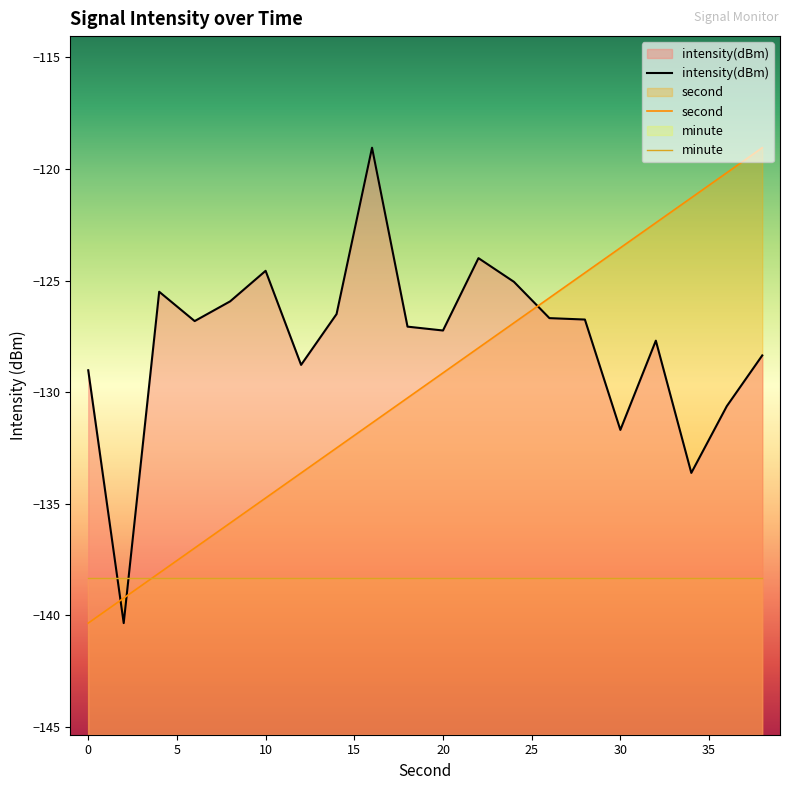

At 20, list the series in order from smallest to largest.

minute, second, intensity(dBm)